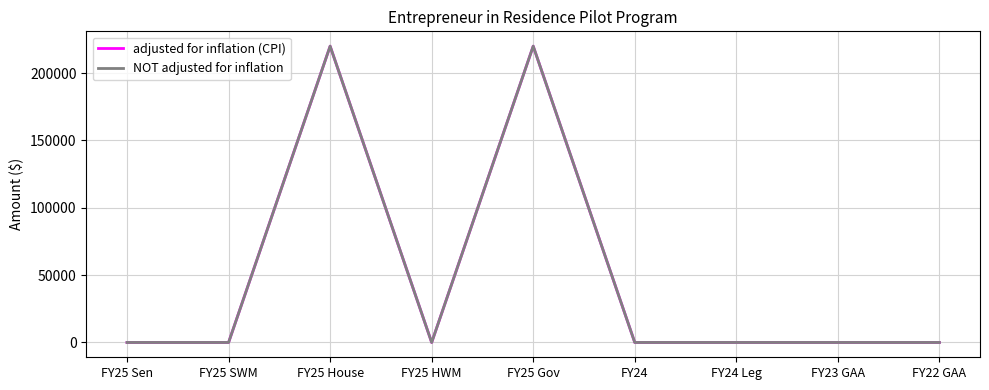

Does the chart display data point markers on the line(s)?

No